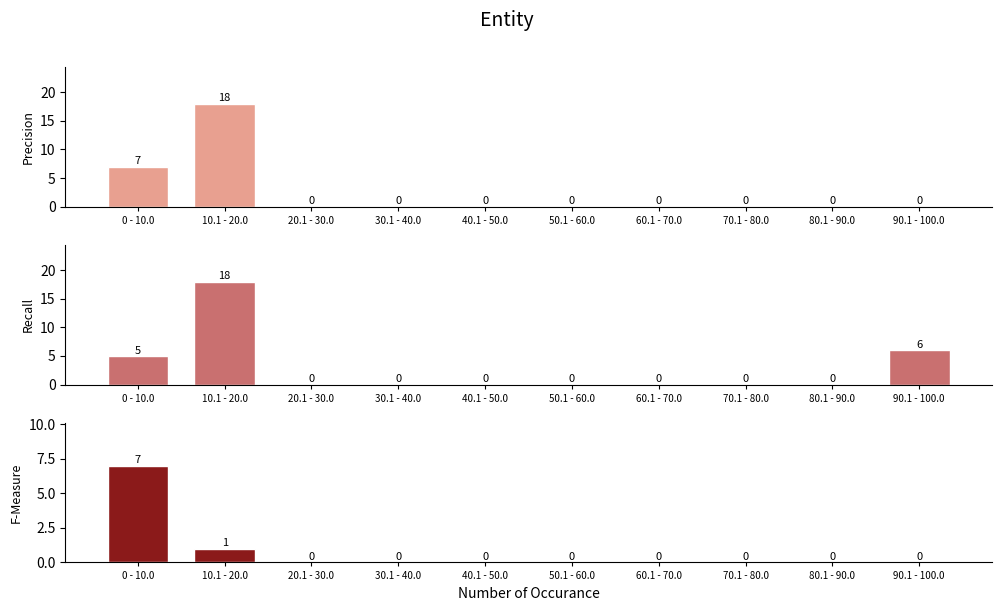

What is the sum of all Recall values?

29